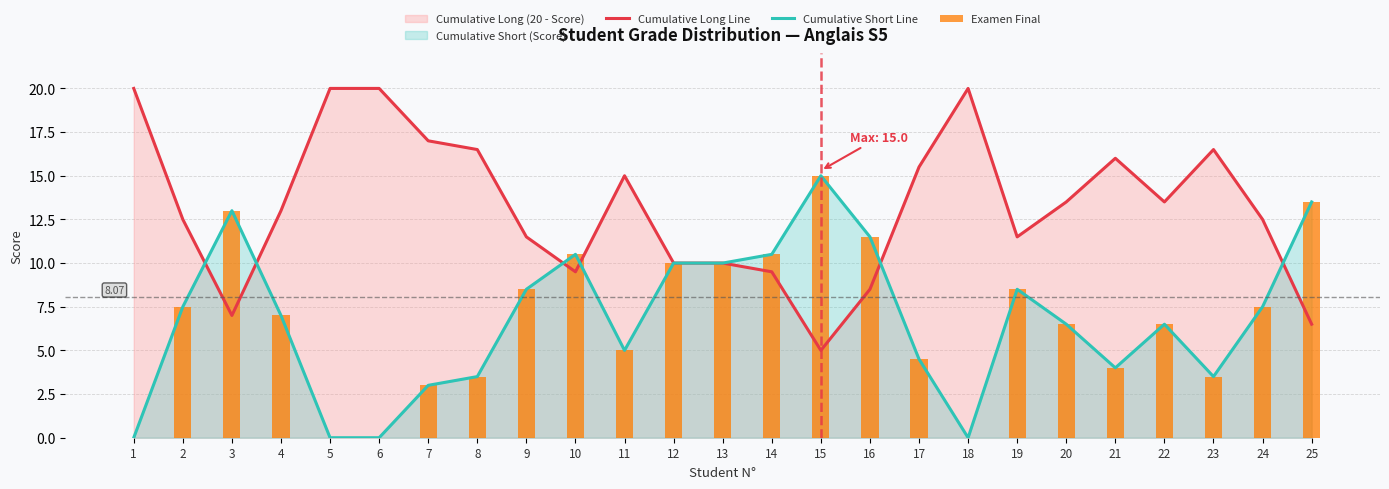

At which category is the sum across all series the highest?

15